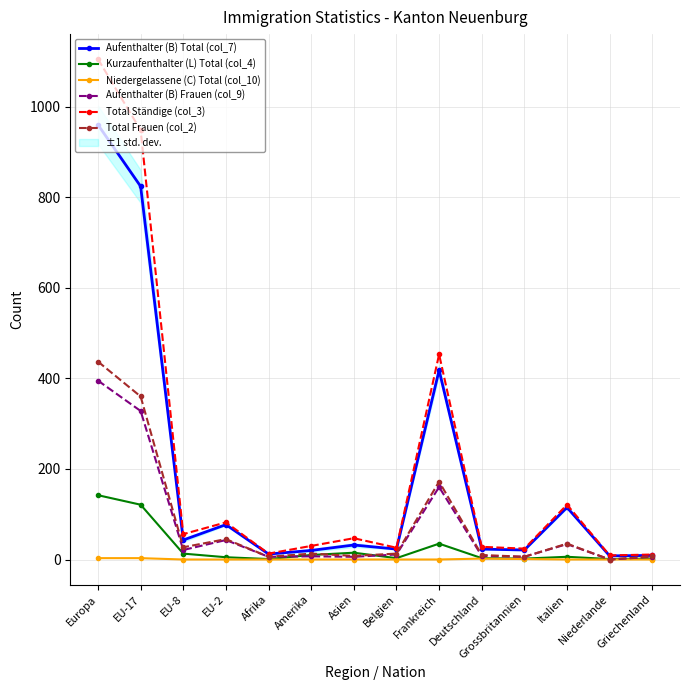

Which category has the highest value across all series?

Europa